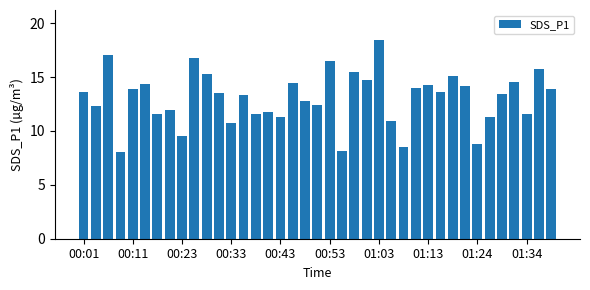

What is the average value?

13.1